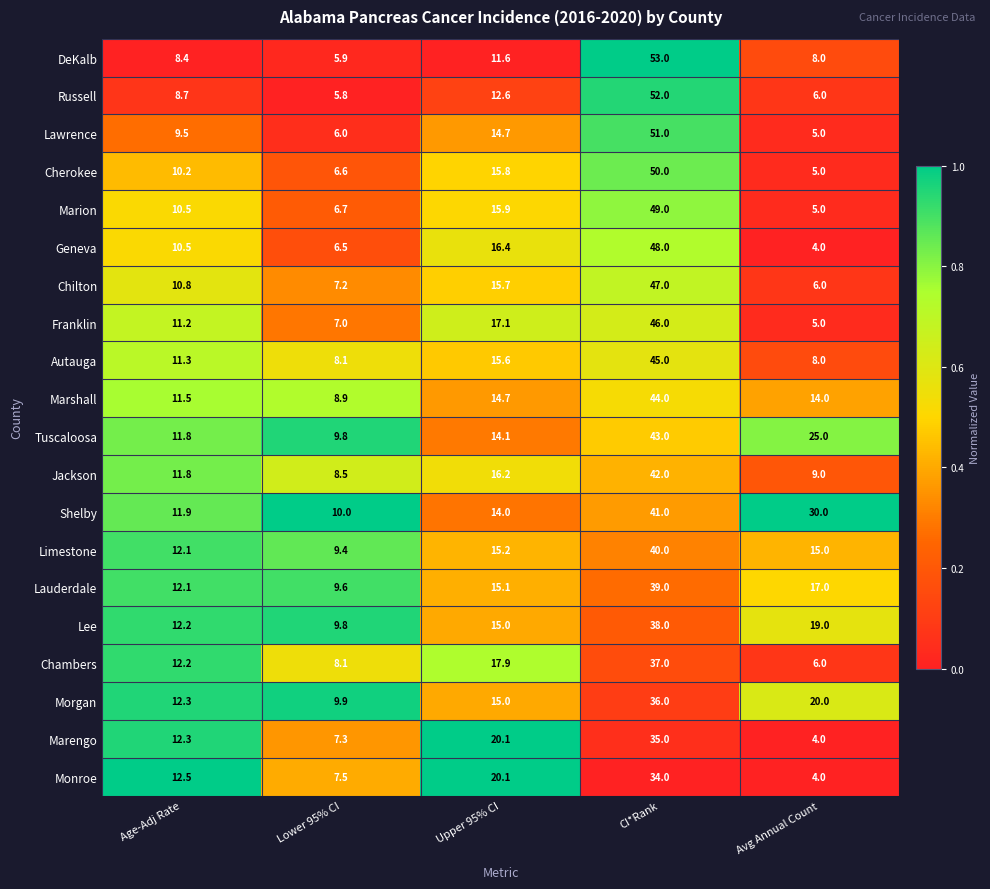

Rank the series at CI*Rank from lowest to highest value.

Monroe, Marengo, Morgan, Chambers, Lee, Lauderdale, Limestone, Shelby, Jackson, Tuscaloosa, Marshall, Autauga, Franklin, Chilton, Geneva, Marion, Cherokee, Lawrence, Russell, DeKalb